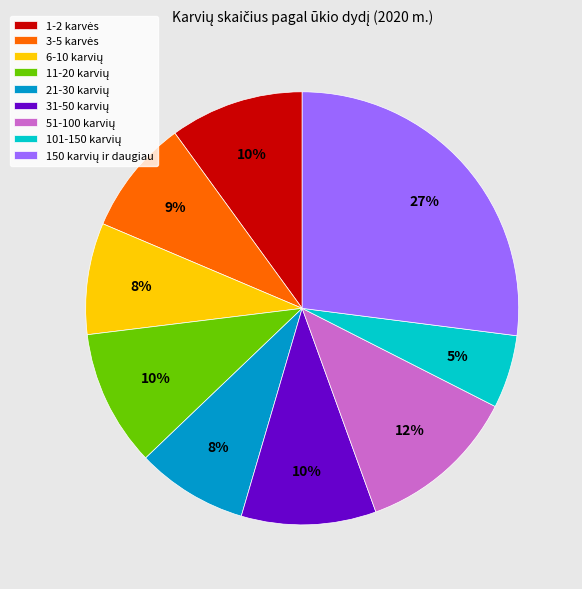

To the nearest percent, what is the average slice percentage?

11%